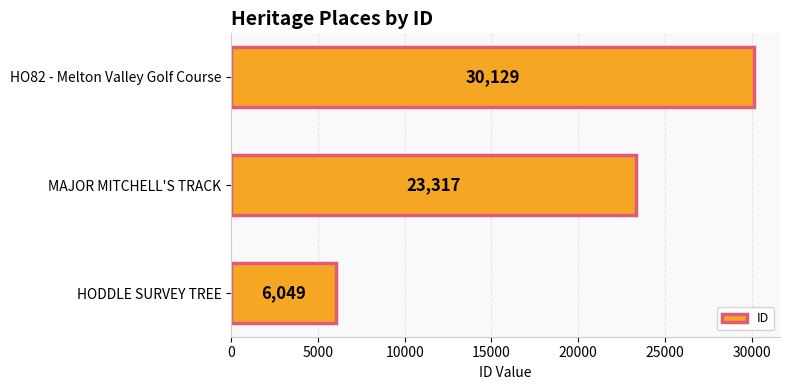

Reading bottom to top, what are all the values shown in this chart?

HODDLE SURVEY TREE=6049	MAJOR MITCHELL'S TRACK=23317	HO82 - Melton Valley Golf Course=30129